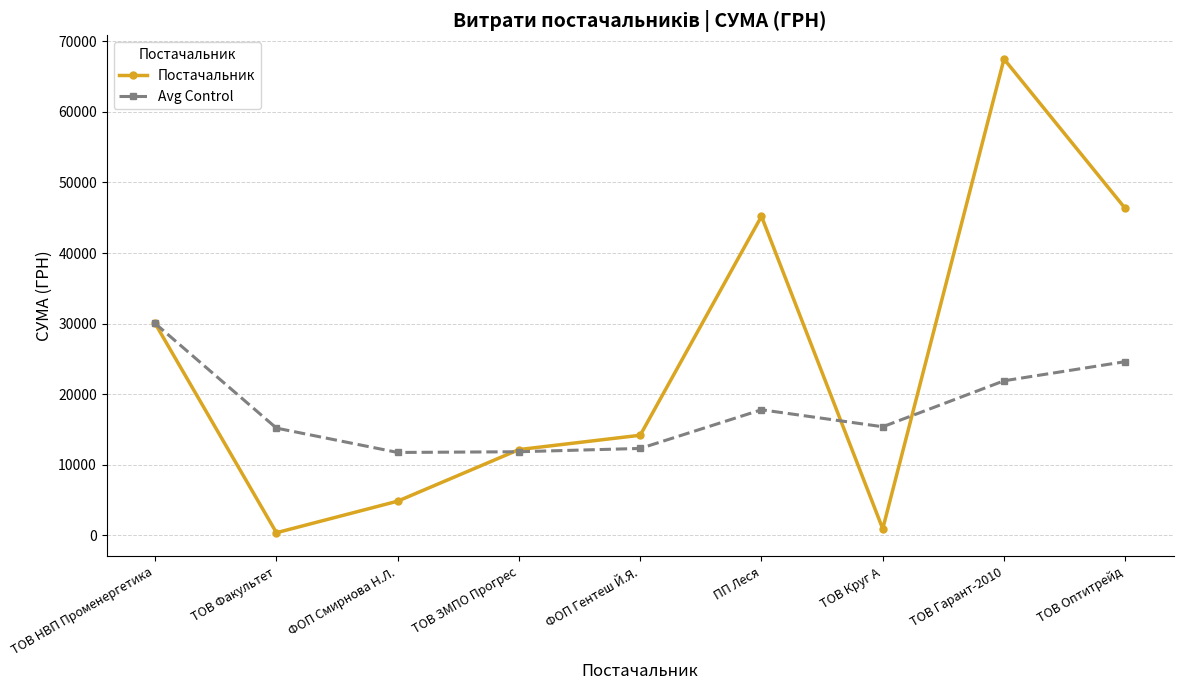

Between ФОП Смирнова Н.Л. and ПП Леся, which series saw the biggest shift?

Постачальник